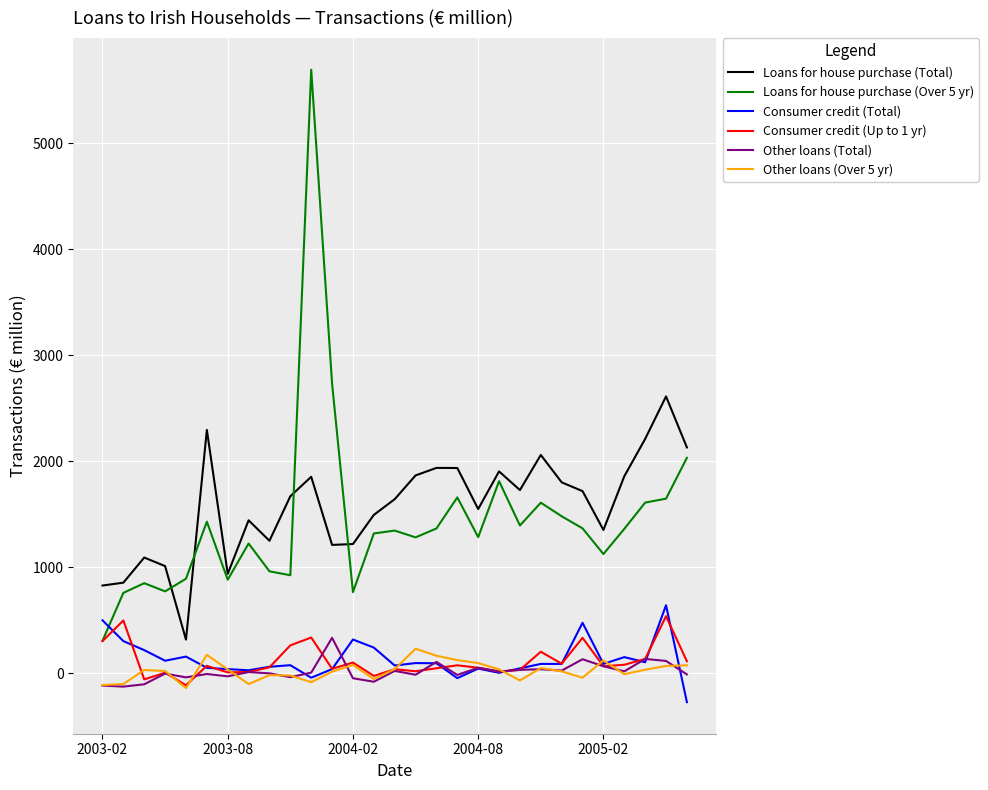

What is the minimum value shown in the chart?

-271